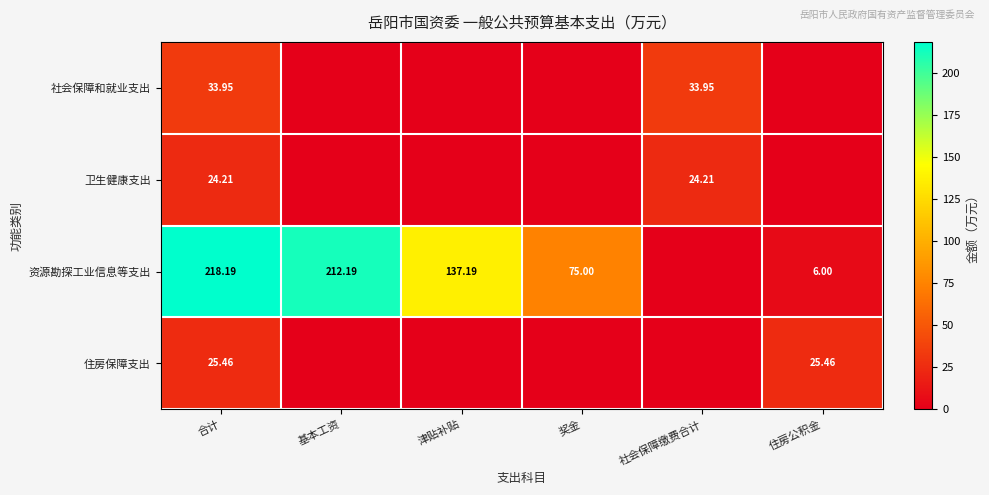

Is the value of 社会保障和就业支出 at 社会保障缴费合计 greater than the value of 资源勘探工业信息等支出 at 住房公积金?

Yes